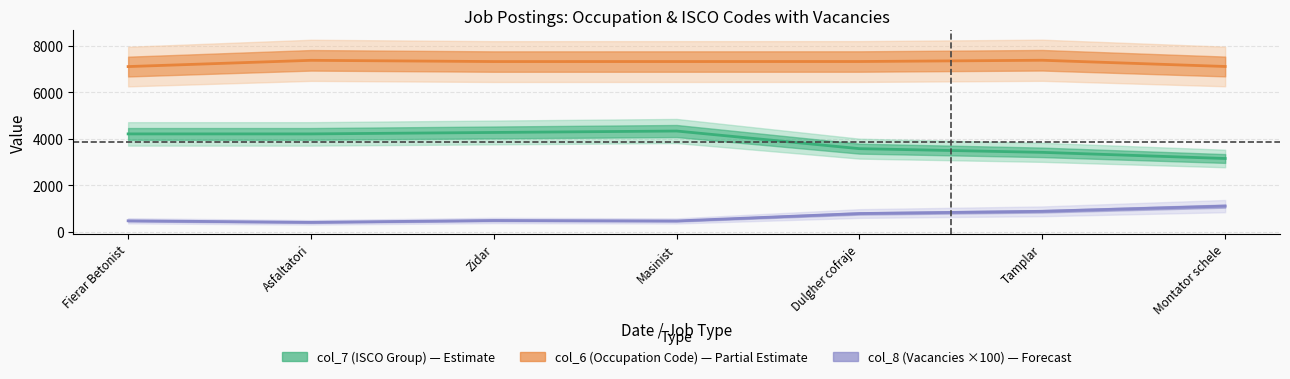

True or false: col_7 (ISCO Group) and col_8 (Vacancies ×100) intersect in this chart.

False